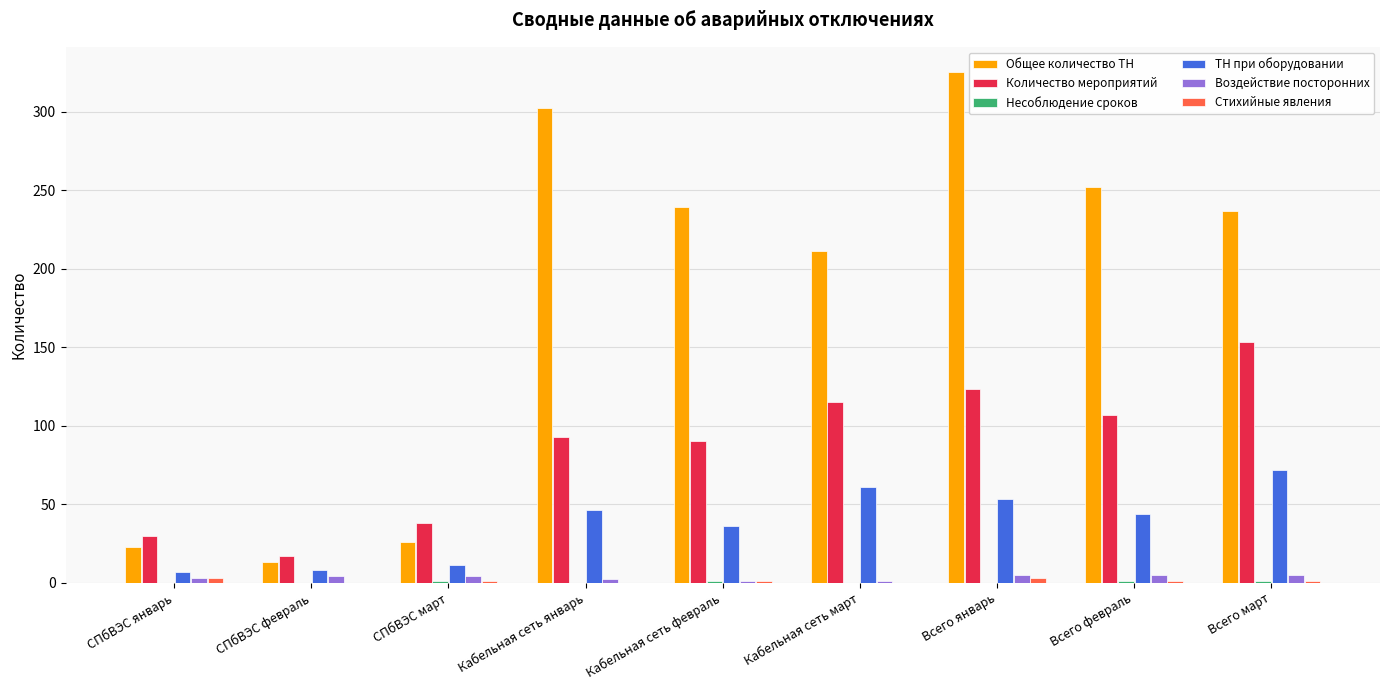

True or false: ТН при оборудовании has a value of 14 at Кабельная сеть январь.

False